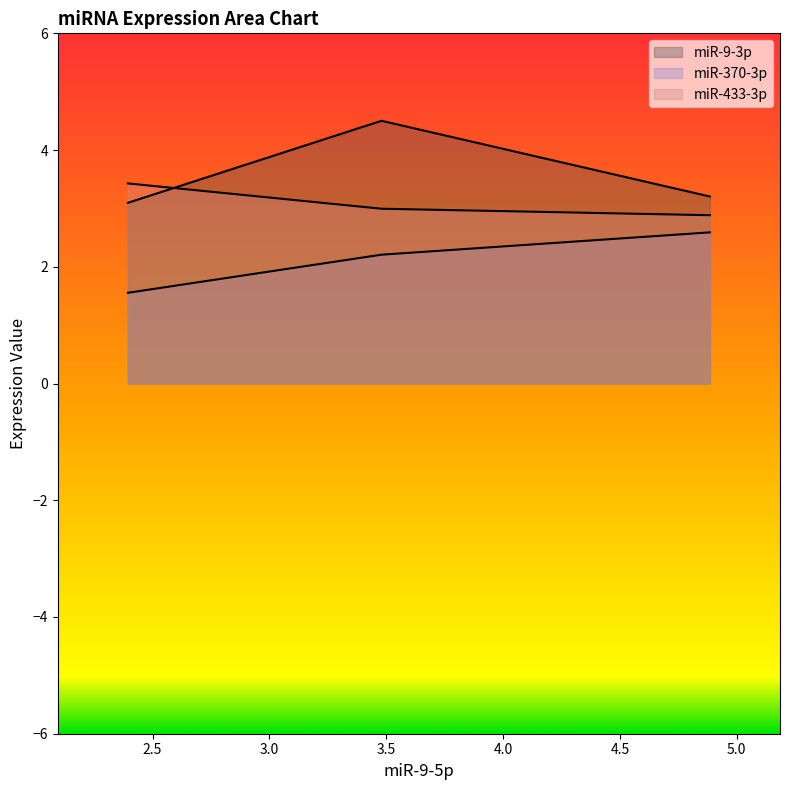

At which label is miR-370-3p closest to 2?

3.479723